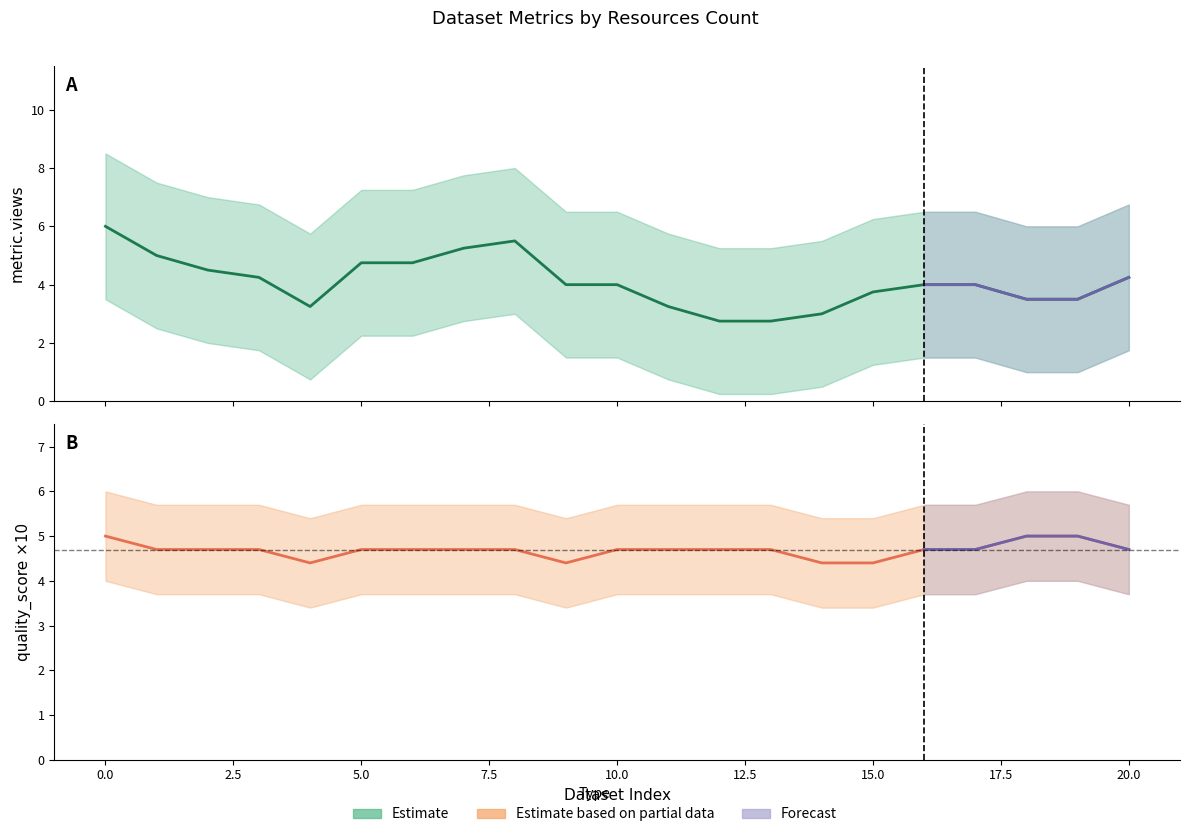

True or false: quality_score has more than 0 points higher than both neighbors.

True